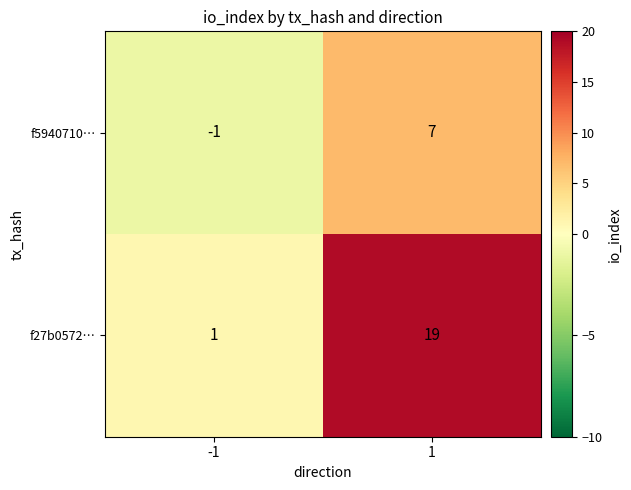

The value of f5940710… at 1 is 7. True or false?

True